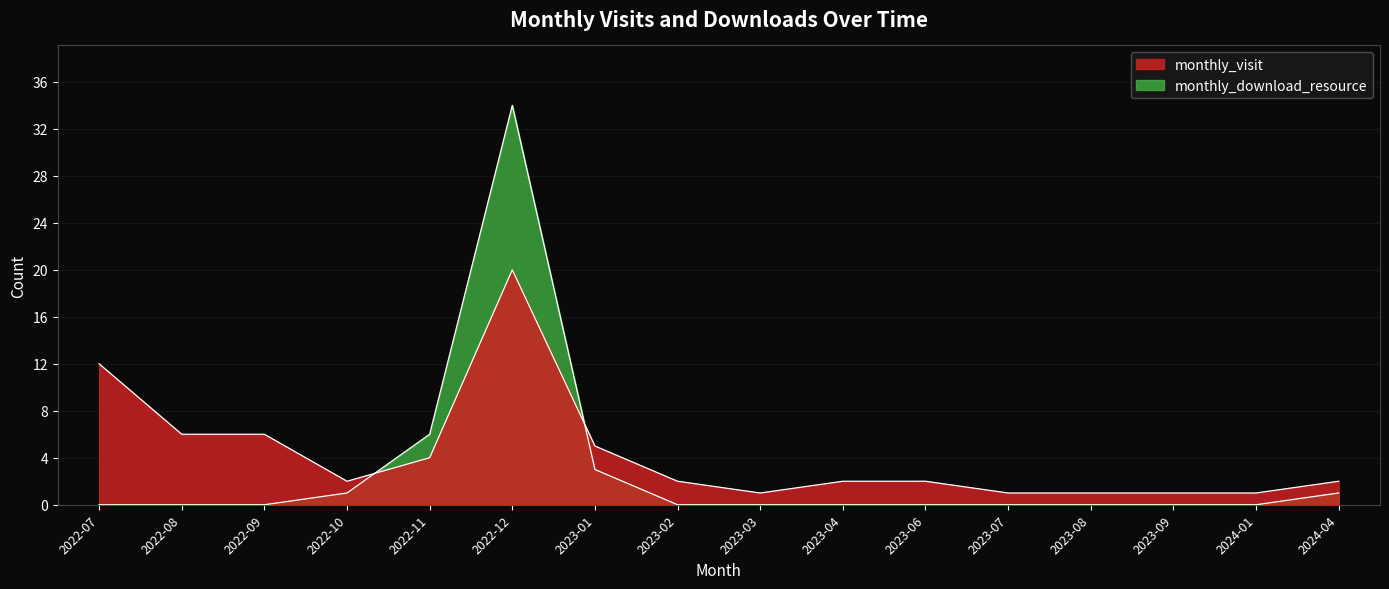

Is it true that monthly_download_resource equals 0 at 2024-01?

True